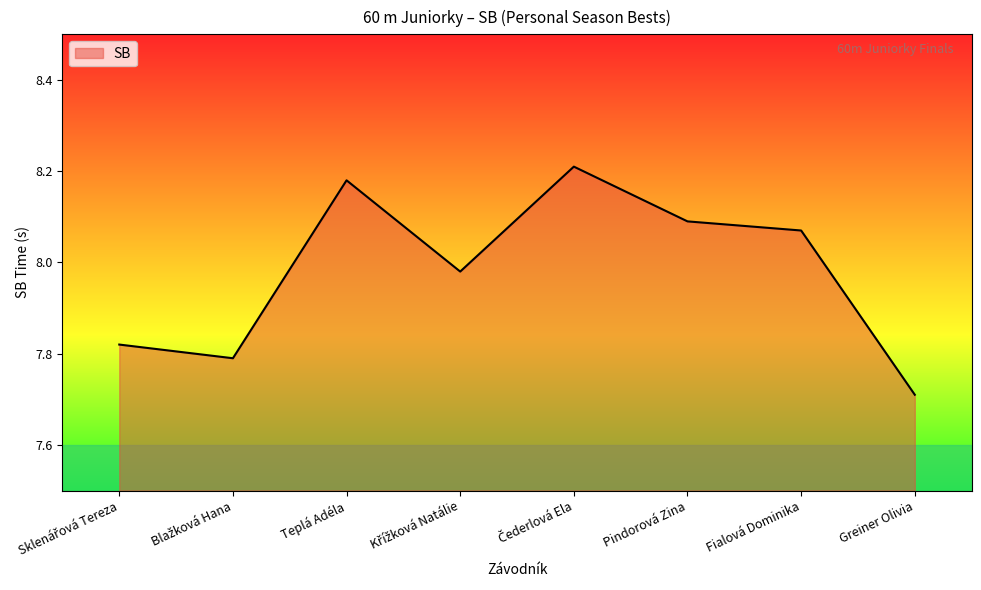

What position from the left is Greiner Olivia?

8